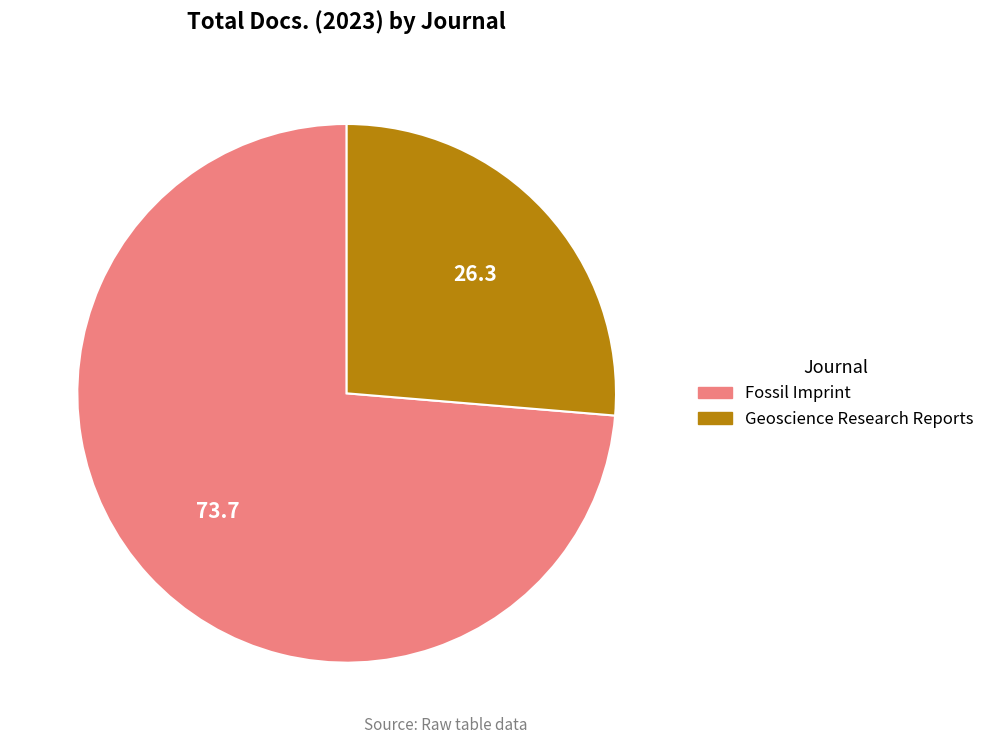

What is the majority slice?

Fossil Imprint